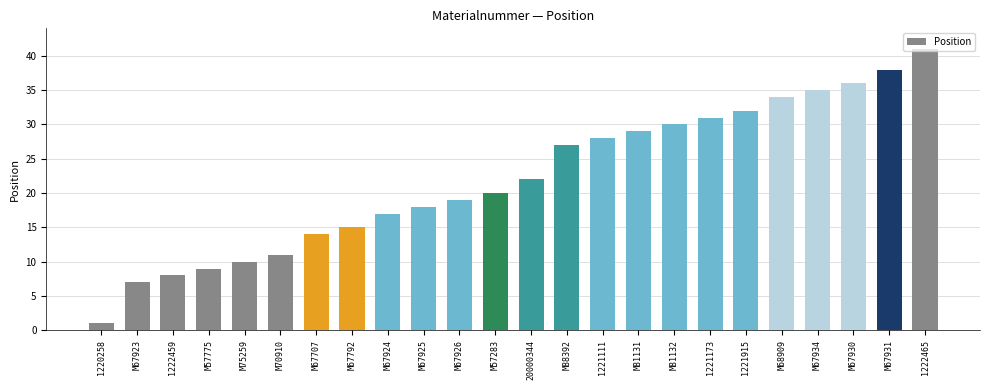

At which category does the chart reach its minimum across all series?

1220258